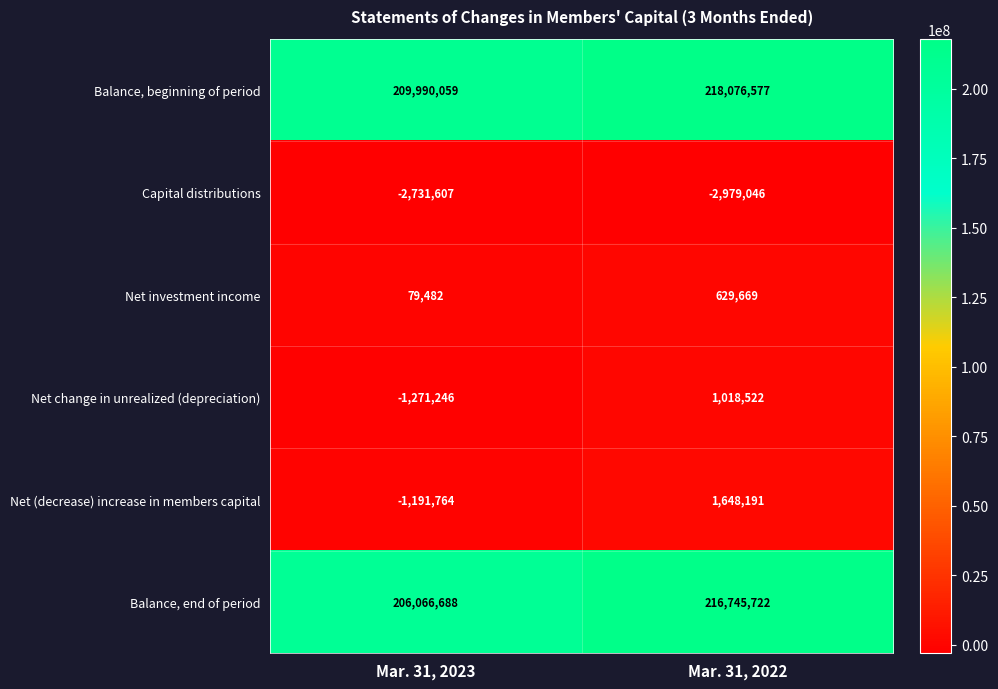

Which series has the widest spread of values?

Balance, end of period